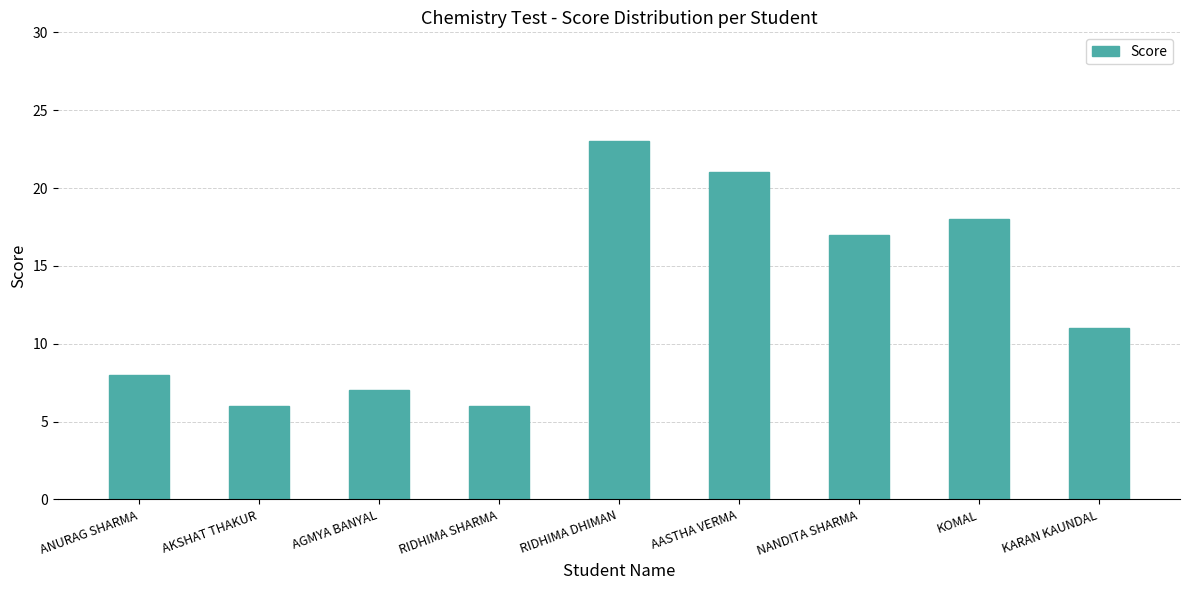

Reading left to right, transcribe all the data shown in this chart.

8	6	7	6	23	21	17	18	11